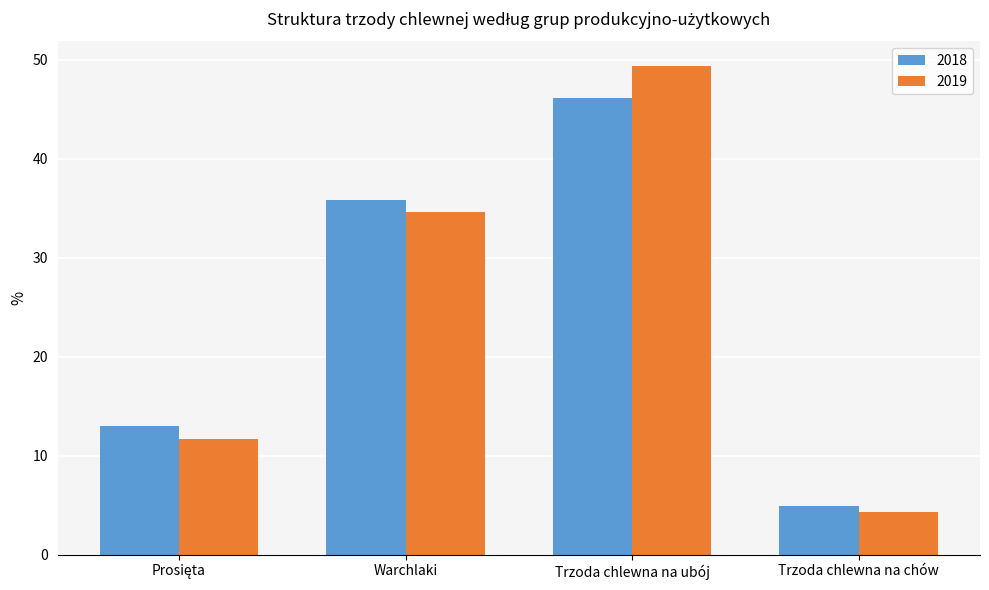

Between Trzoda chlewna na ubój and Trzoda chlewna na chów, which series saw the biggest shift?

2019